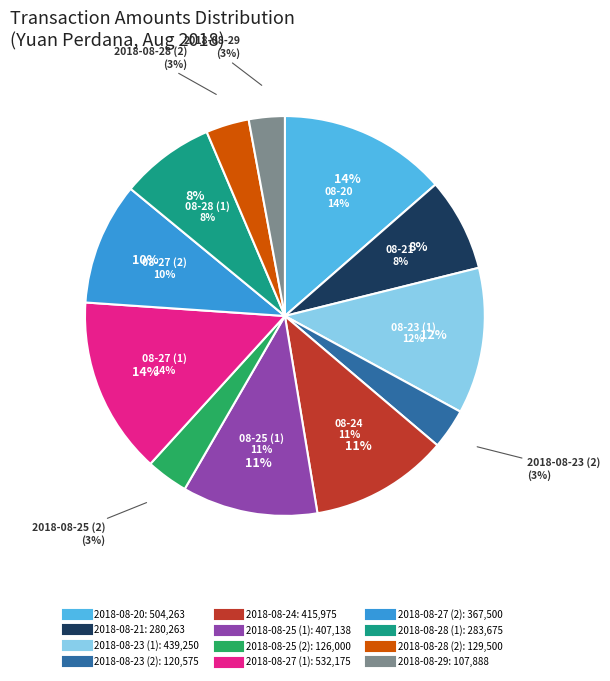

Is there a majority slice in this chart?

No